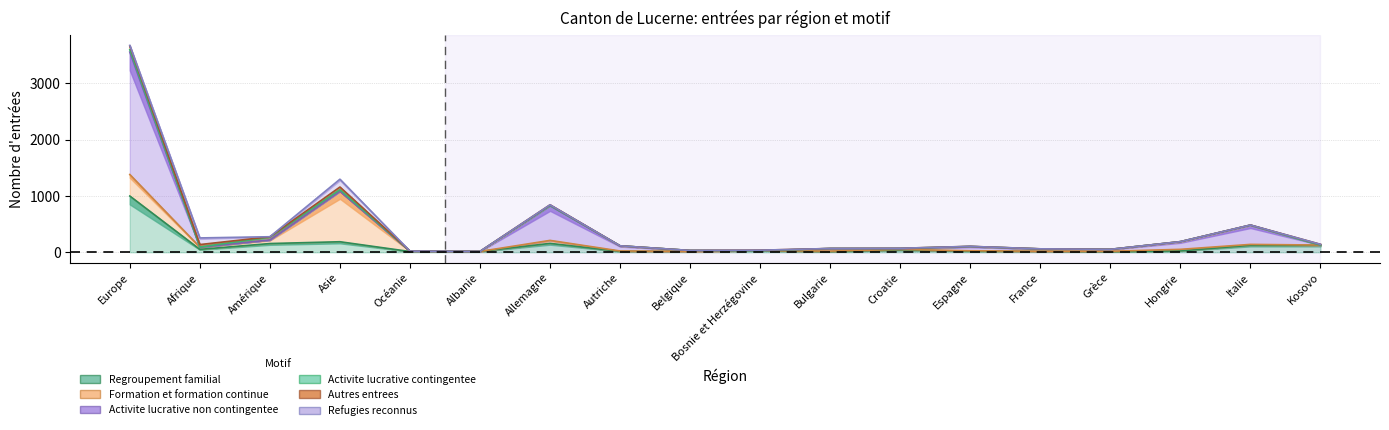

The value of Autres entrees at Afrique is 43. True or false?

True